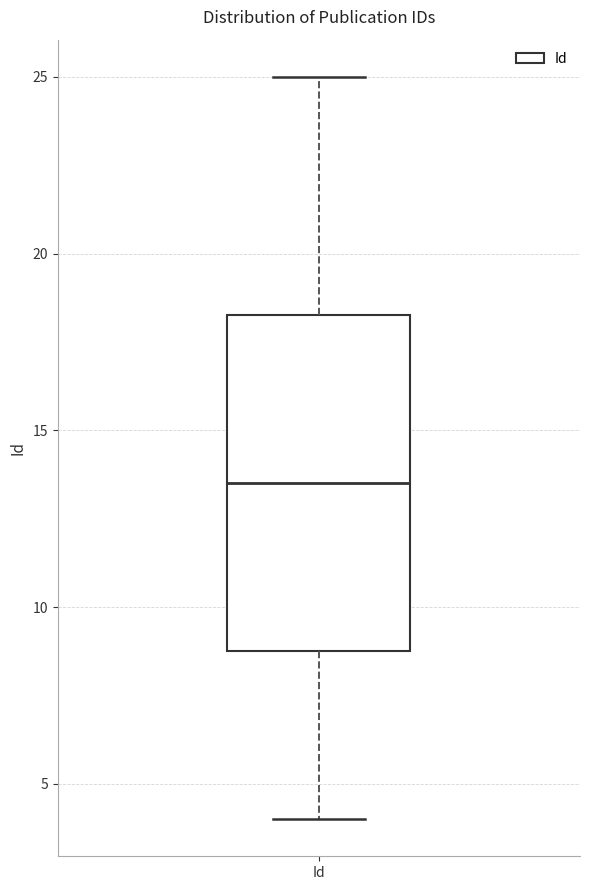

Transcribe this box plot: give where the median line is, the range the box spans, and where the two whiskers end, as read against the y-axis. The values are not printed on the chart, so give them approximately, as read against the axis.

median 13.5, box 9.0 to 18.5, whiskers 4.0 to 25.0